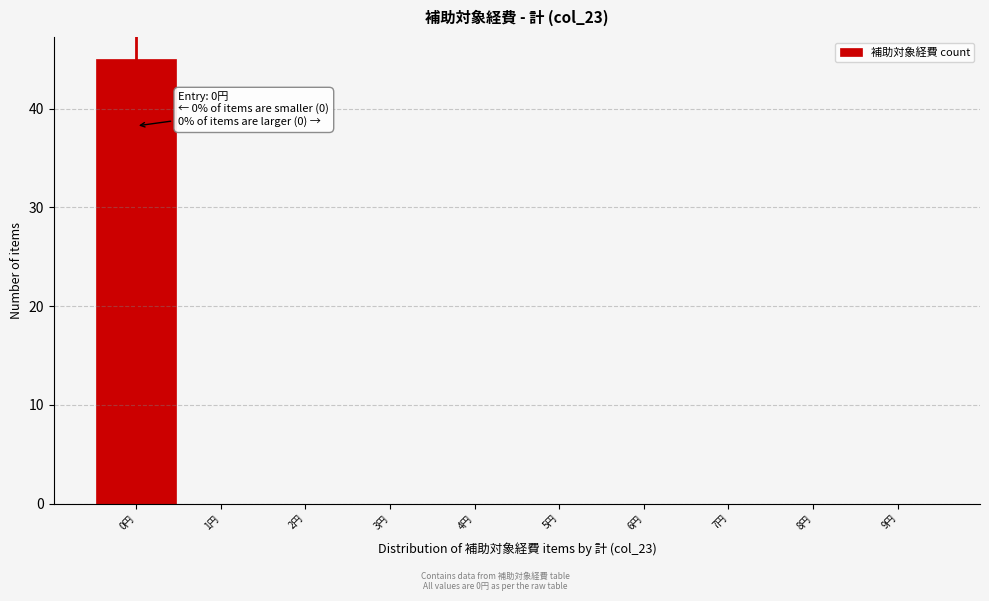

Over which range of the x-axis is the bar tallest?

-0.5 to 0.5